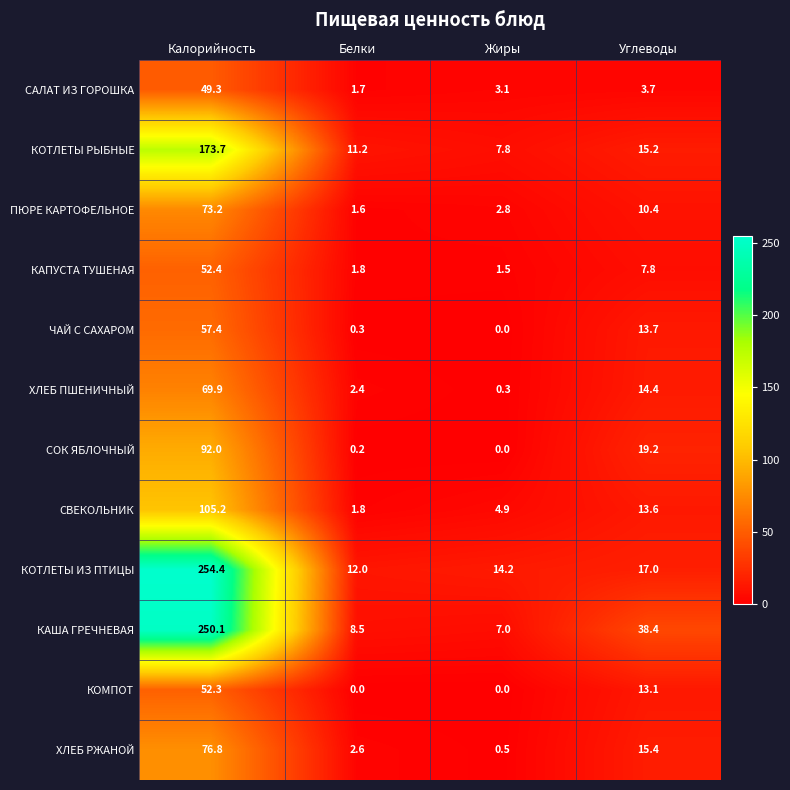

At how many categories does at least one series exceed 193?

1